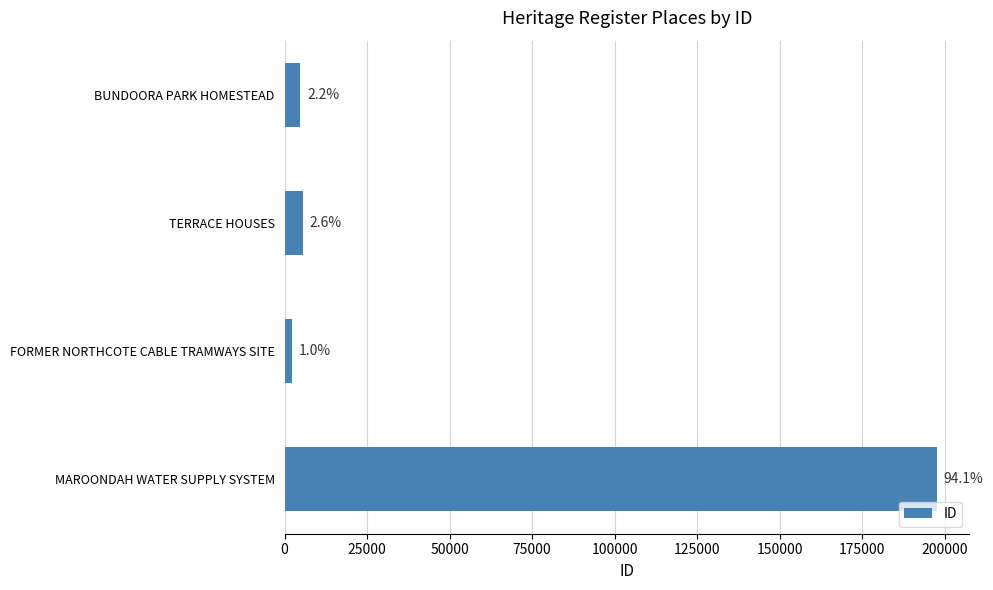

How many bars are there in total?

4